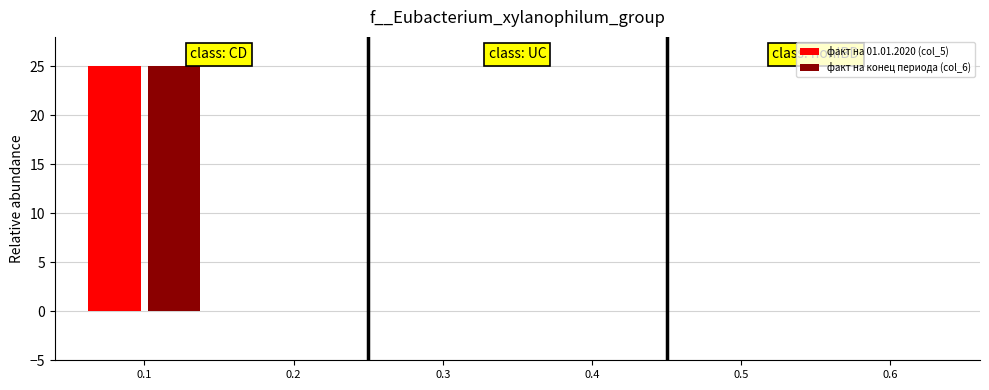

True or false: факт на конец периода (col_6) has a value of 9 at 0.3.

False